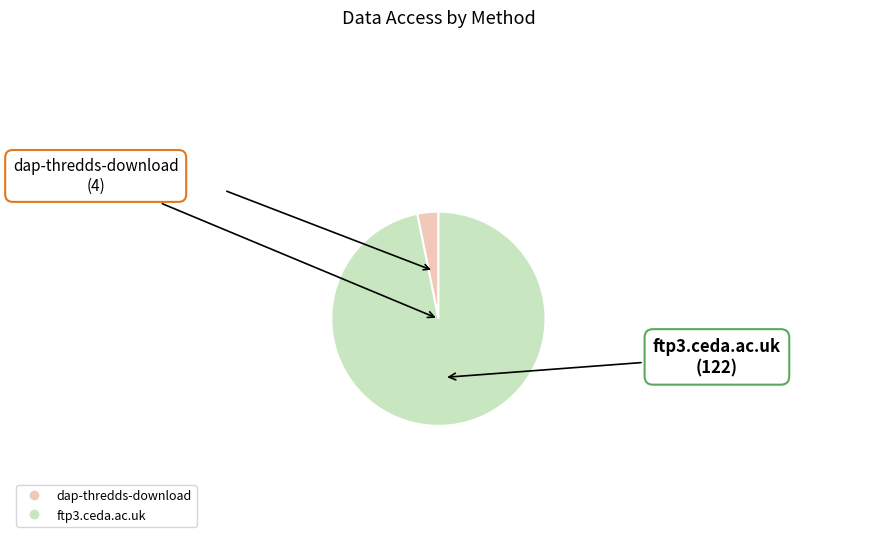

How many slices are in this pie chart?

2